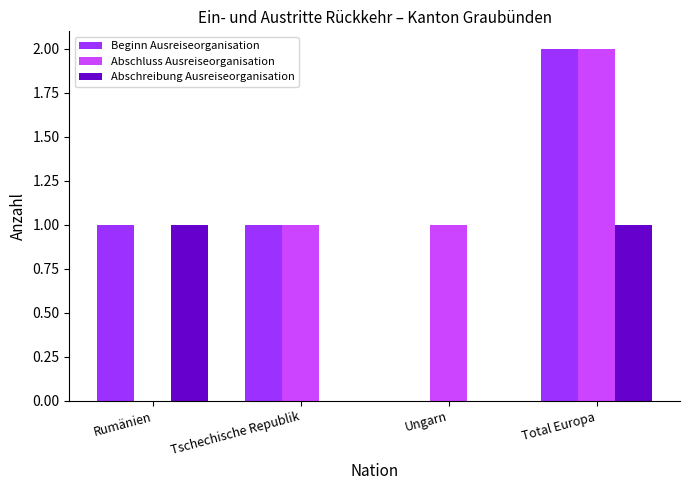

What is the spread (max minus min) of values at Rumänien?

1